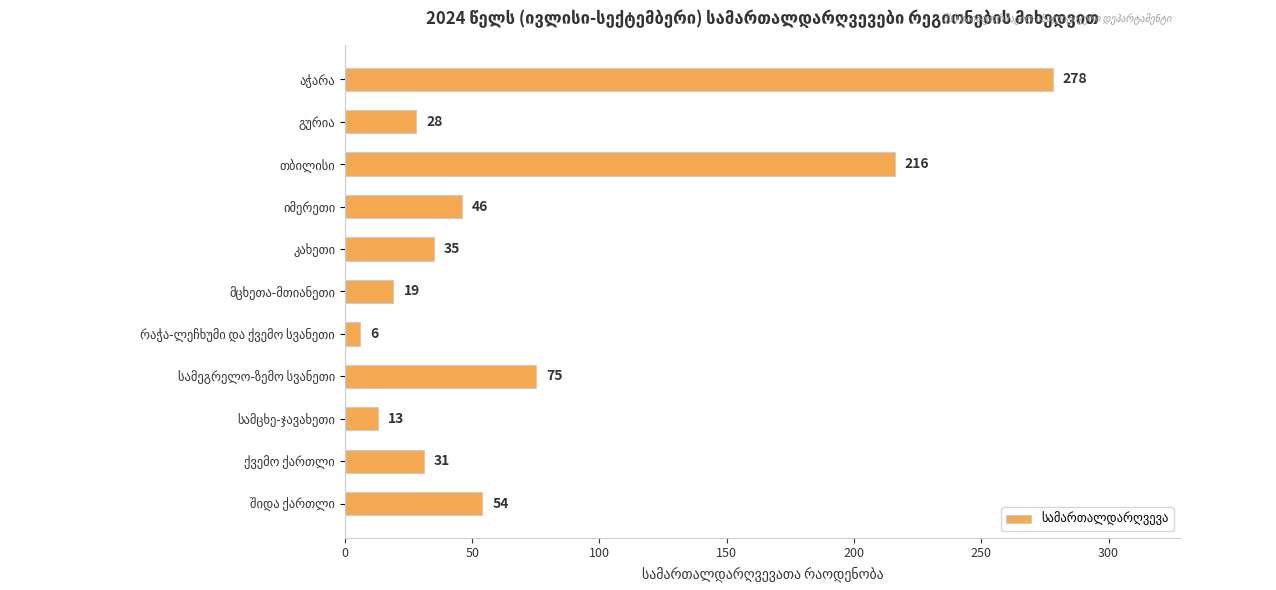

What is the minimum value shown in the chart?

6